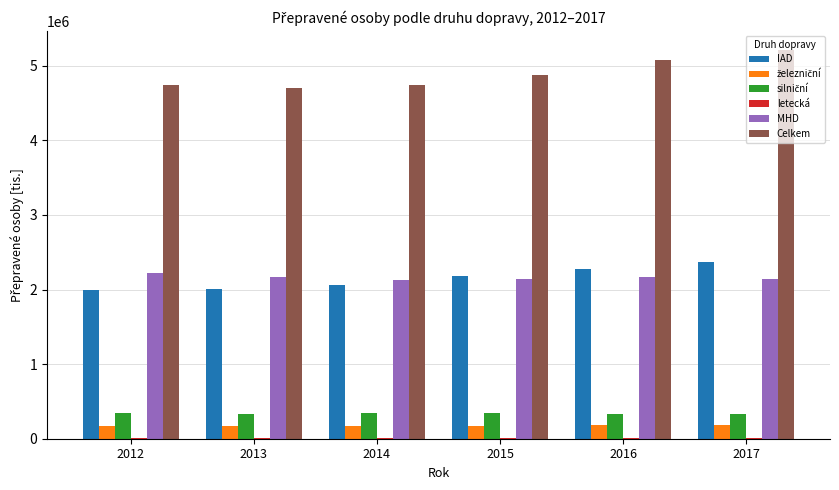

What is the average value of the Celkem series?

4887672